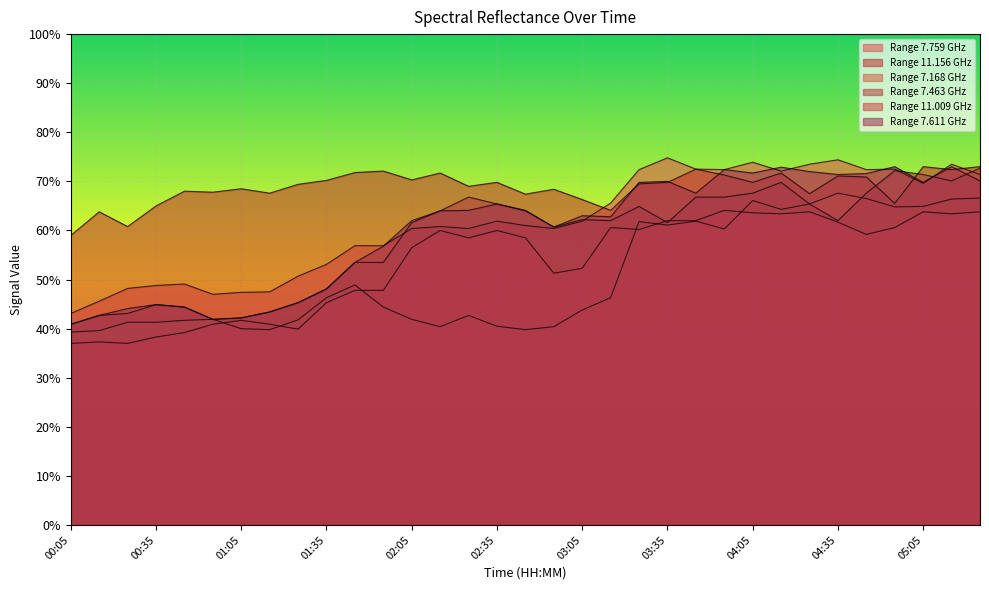

True or false: 7.611 and 7.168 intersect in this chart.

False